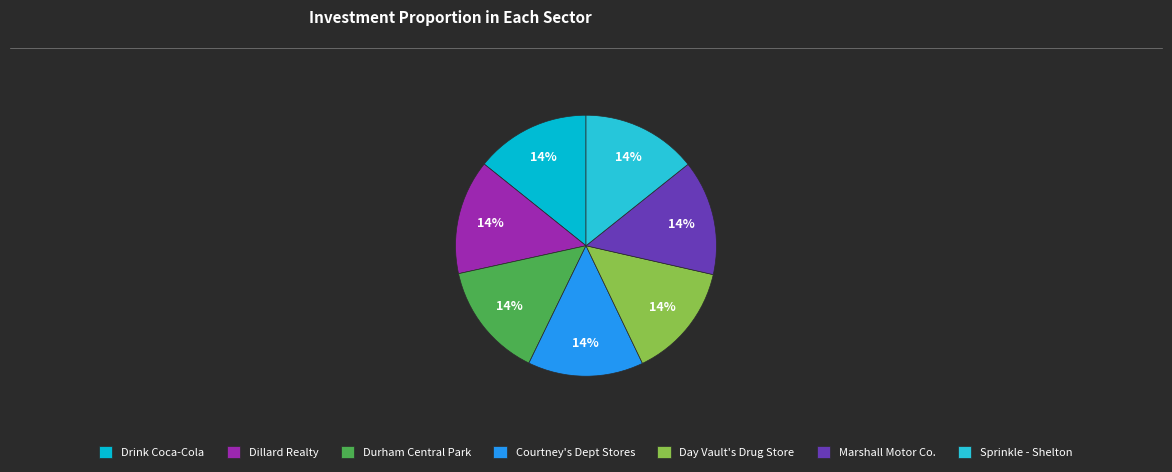

Which slice is the largest?

Durham Central Park